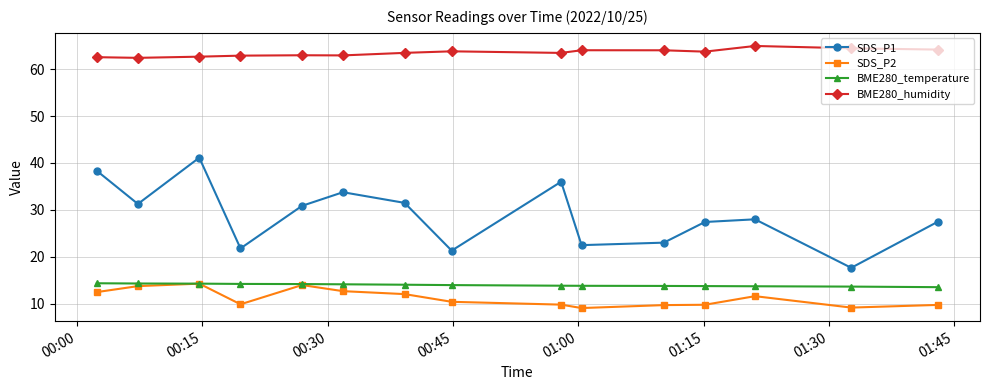

Is this an area chart (filled region under the line)?

No